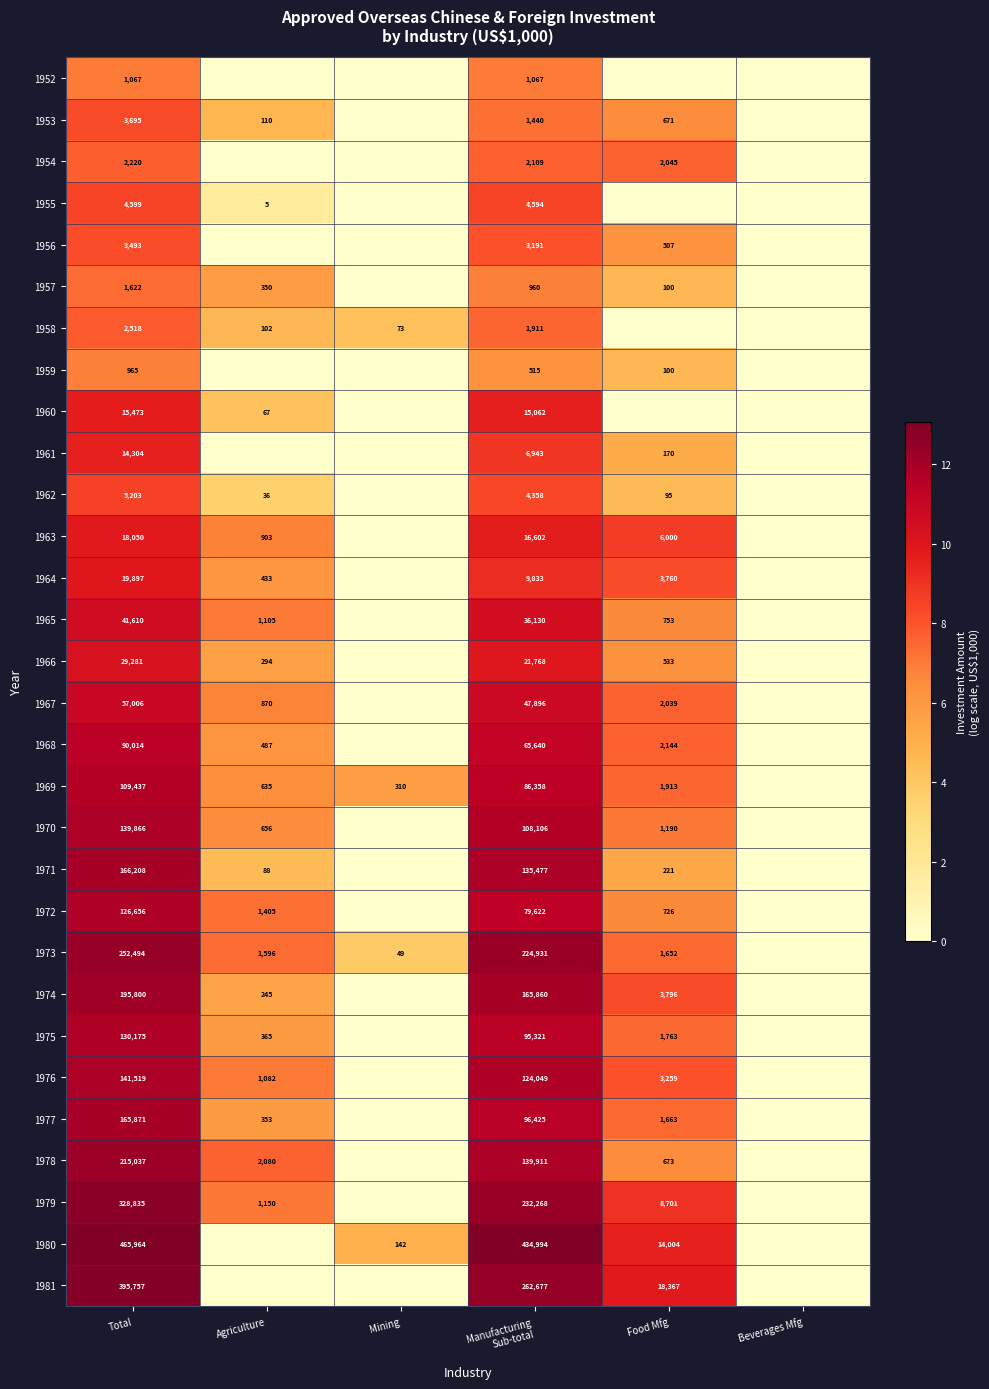

Between Food Mfg and Total, which is larger?

Total